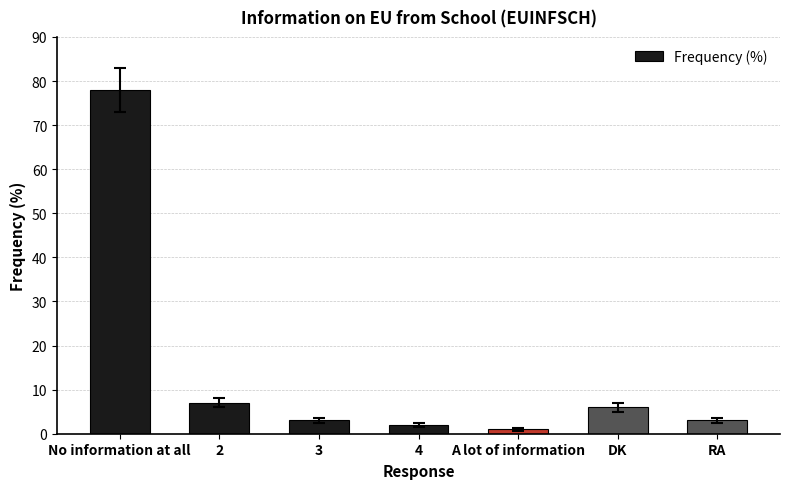

What is the maximum value shown in the chart?

78